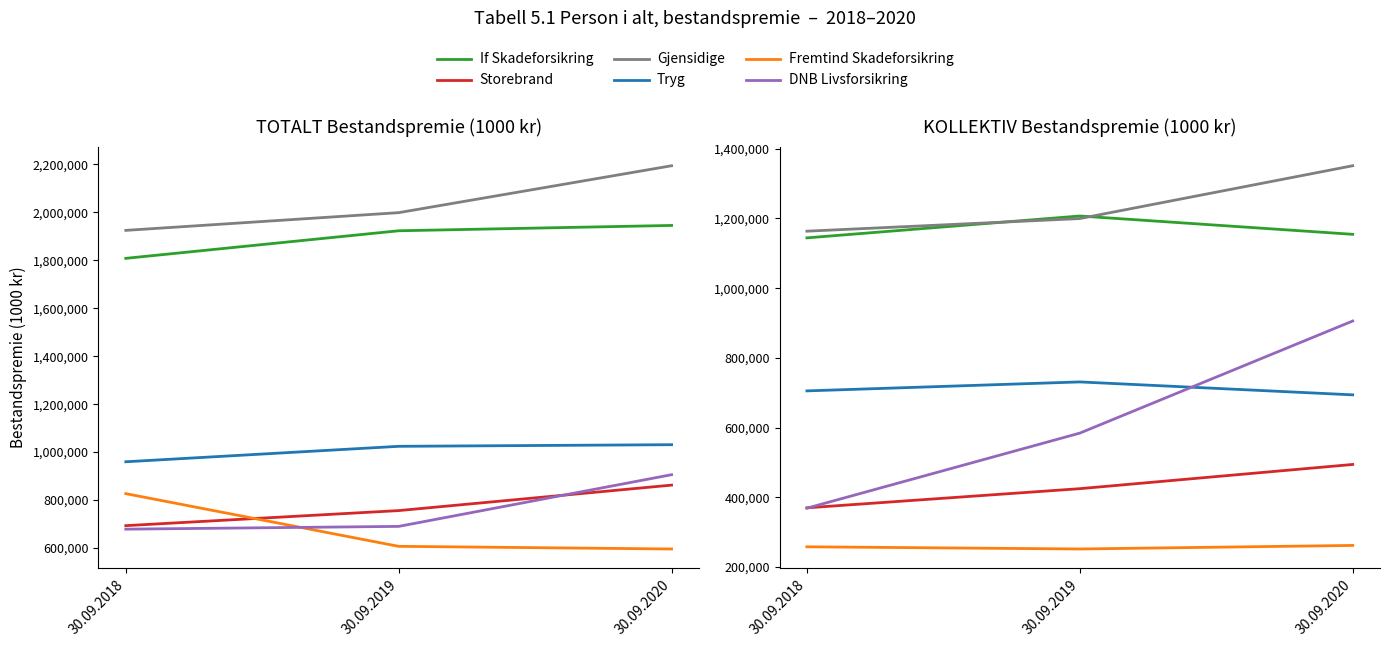

Is the value of Fremtind Skadeforsikring at 30.09.2019 greater than the value of If Skadeforsikring at 30.09.2019?

No